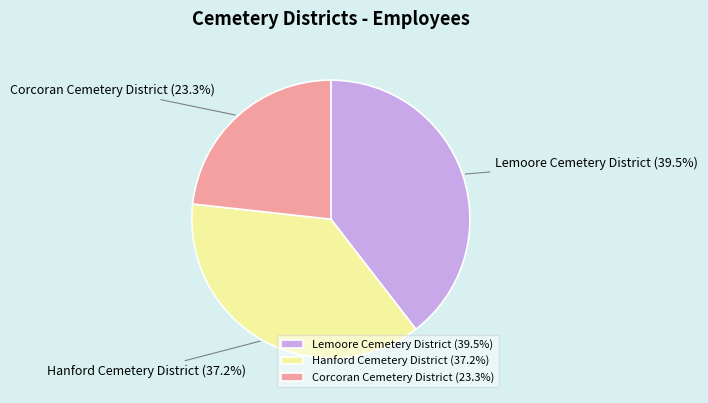

Between Hanford Cemetery District and Lemoore Cemetery District, which is larger?

Lemoore Cemetery District